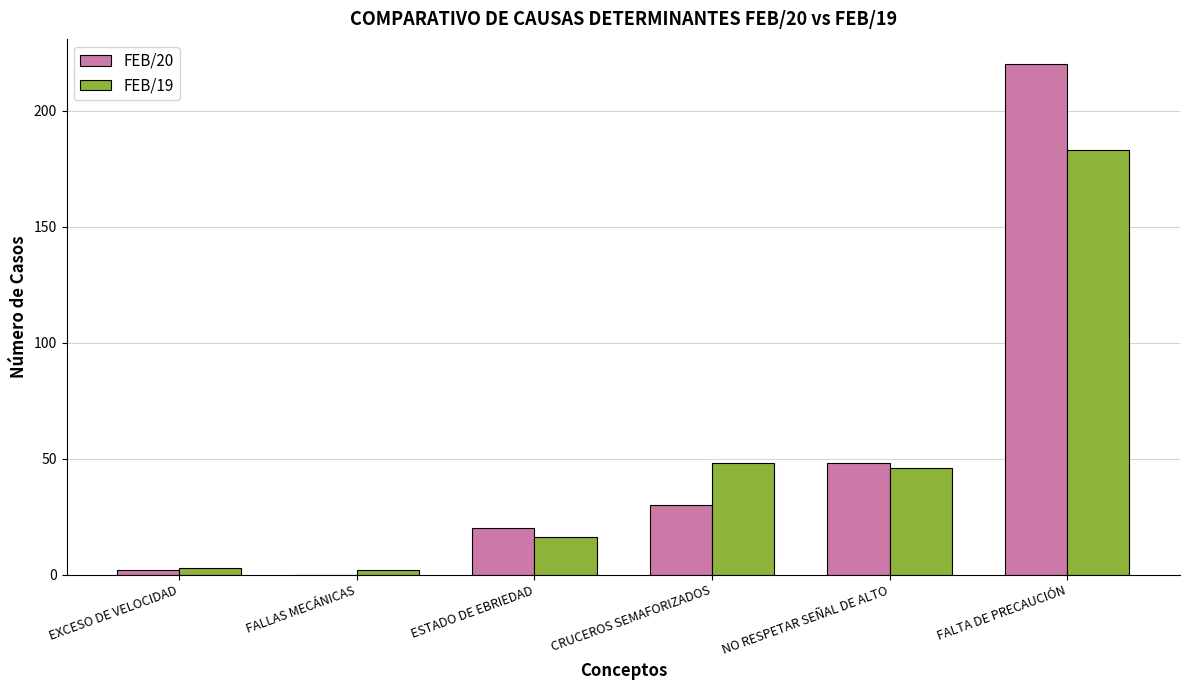

Between ESTADO DE EBRIEDAD and NO RESPETAR SEÑAL DE ALTO, which series saw the biggest shift?

FEB/19